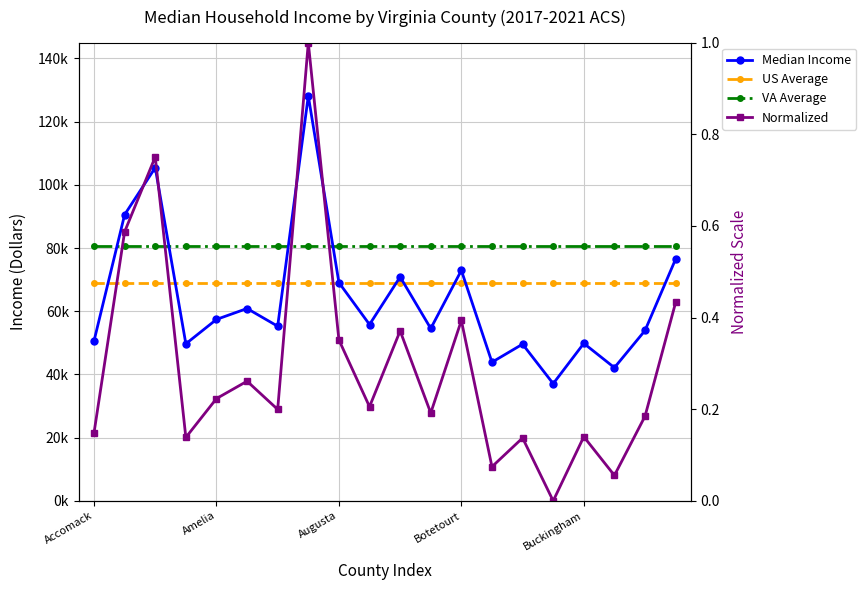

What is the maximum value shown in the chart?

128145.0